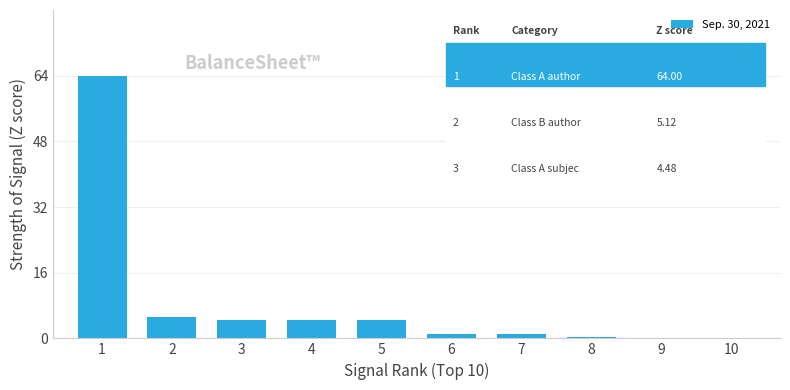

How many data points does each series have?

10